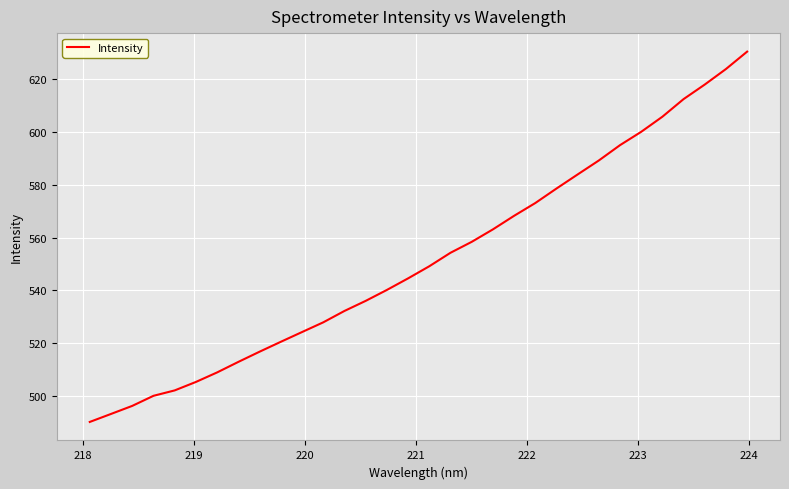

What is the greatest value displayed?

630.4